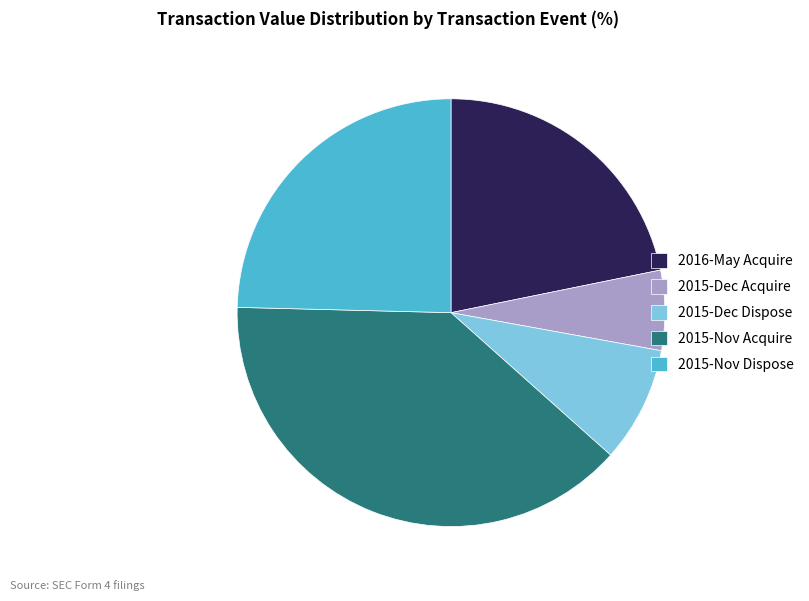

Approximately how many times larger is the value at 2015-Nov Acquire compared to 2015-Dec Dispose?

4.4